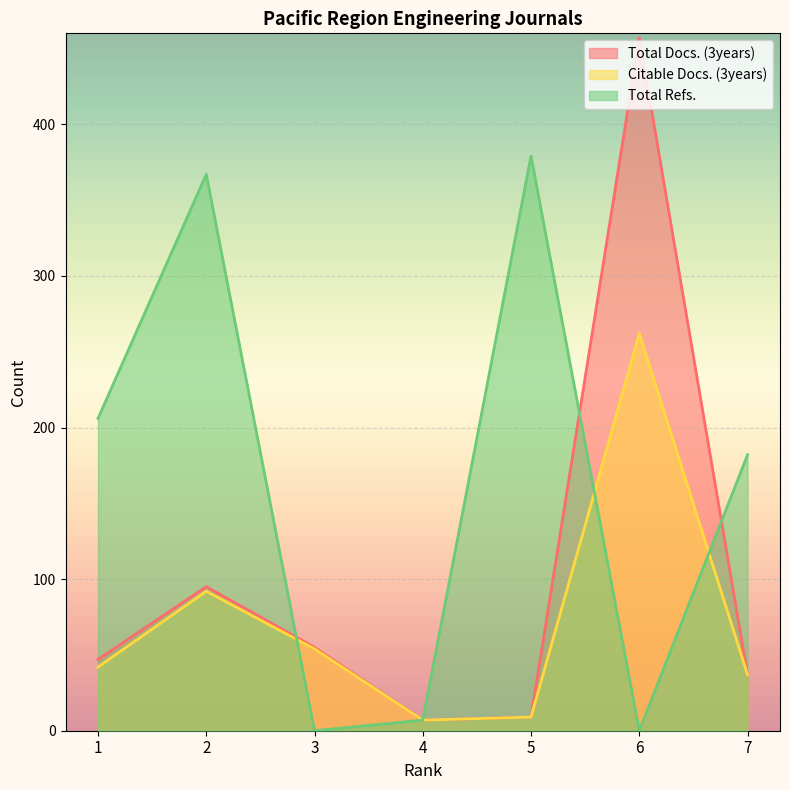

Which label corresponds to the largest value in the chart?

6